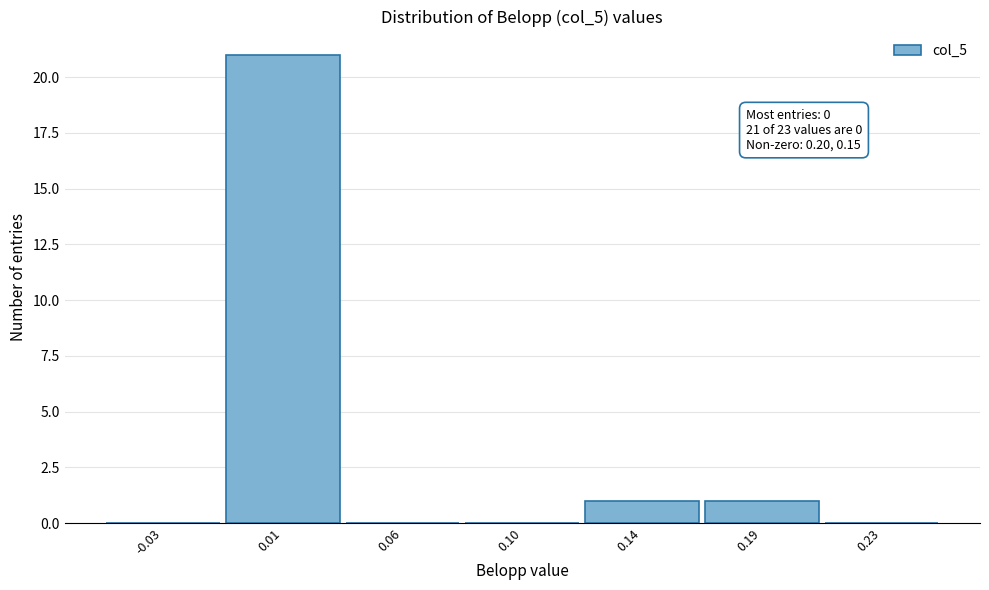

Reading right to left, list all the values displayed in this chart.

0.23=0	0.19=1	0.14=1	0.10=0	0.06=0	0.01=21	-0.03=0